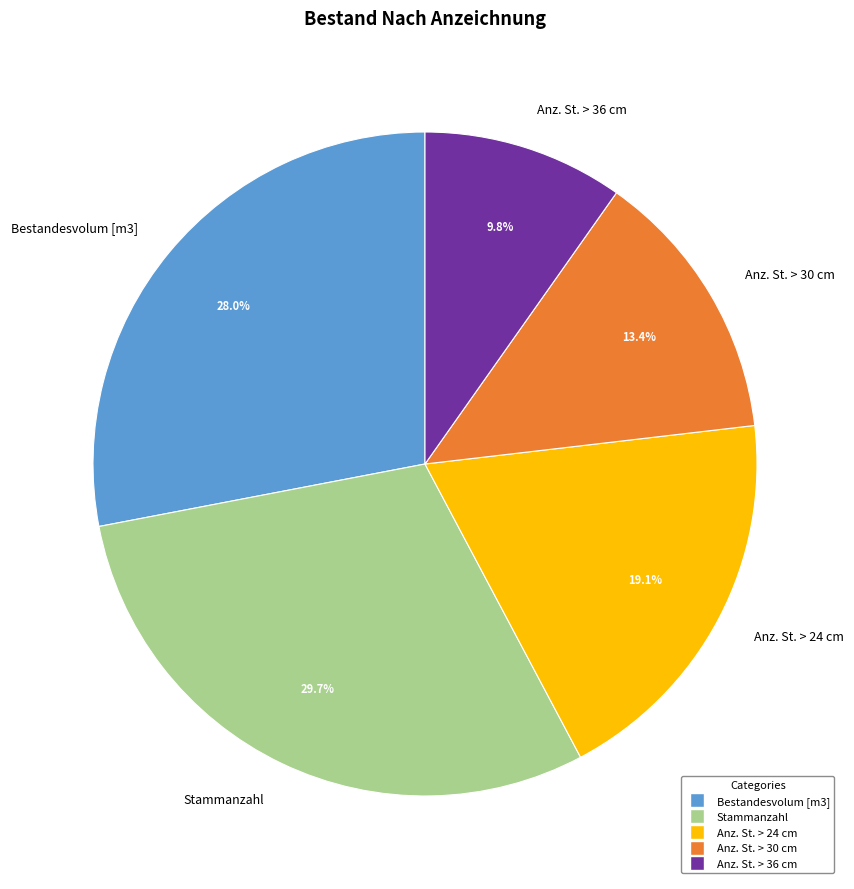

What is the smallest slice in the pie chart?

Anz. St. > 36 cm